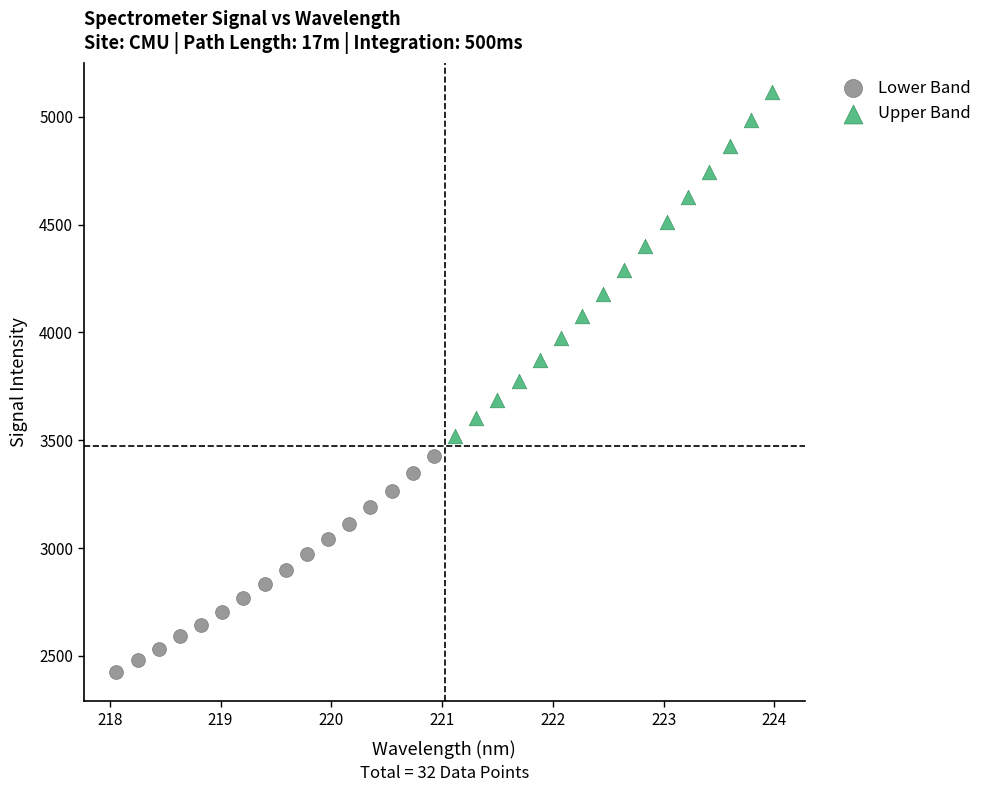

Which series contains the lowest Y value?

Lower Band